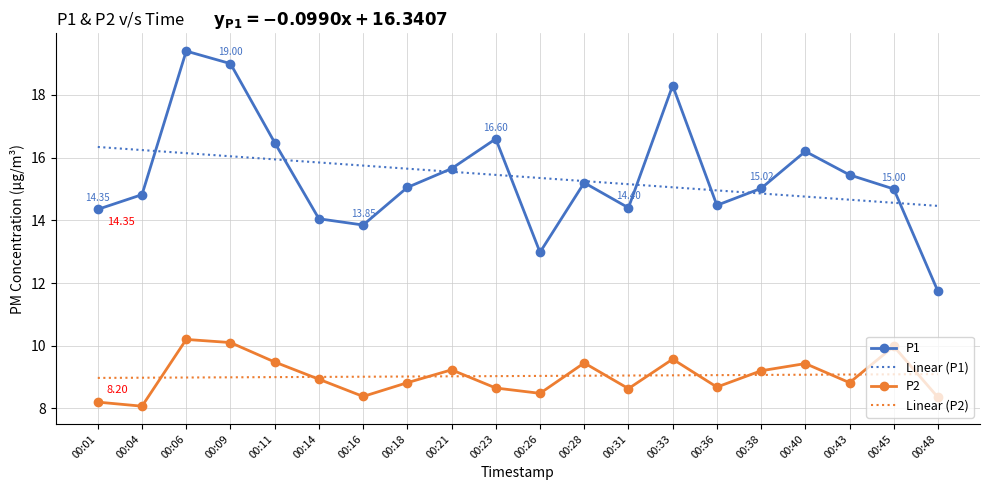

What is the difference between the highest and lowest values at 00:06?

10.4